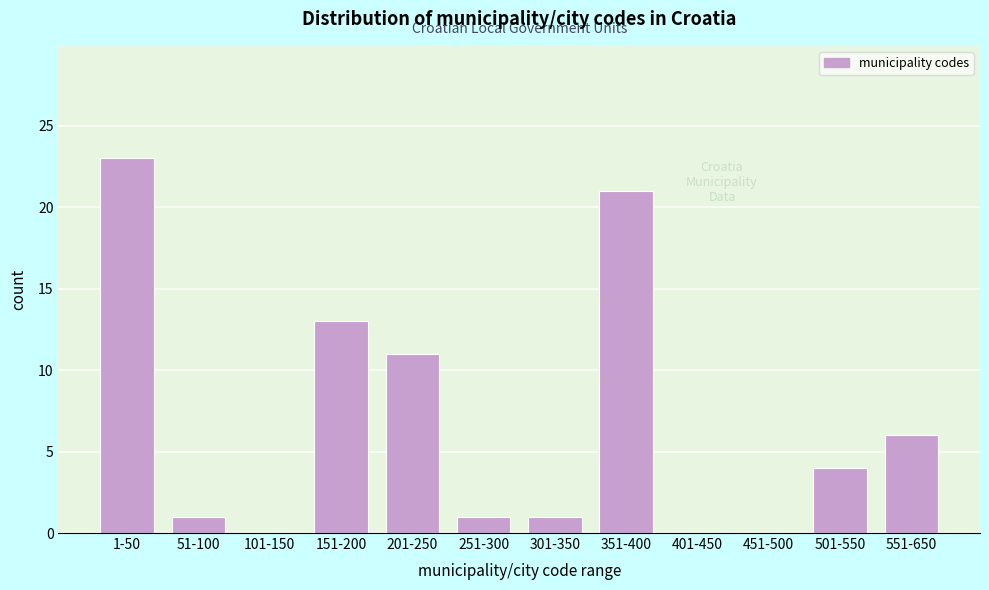

Reading right to left, extract all data points from this chart.

551-650=6	501-550=4	451-500=0	401-450=0	351-400=21	301-350=1	251-300=1	201-250=11	151-200=13	101-150=0	51-100=1	1-50=23